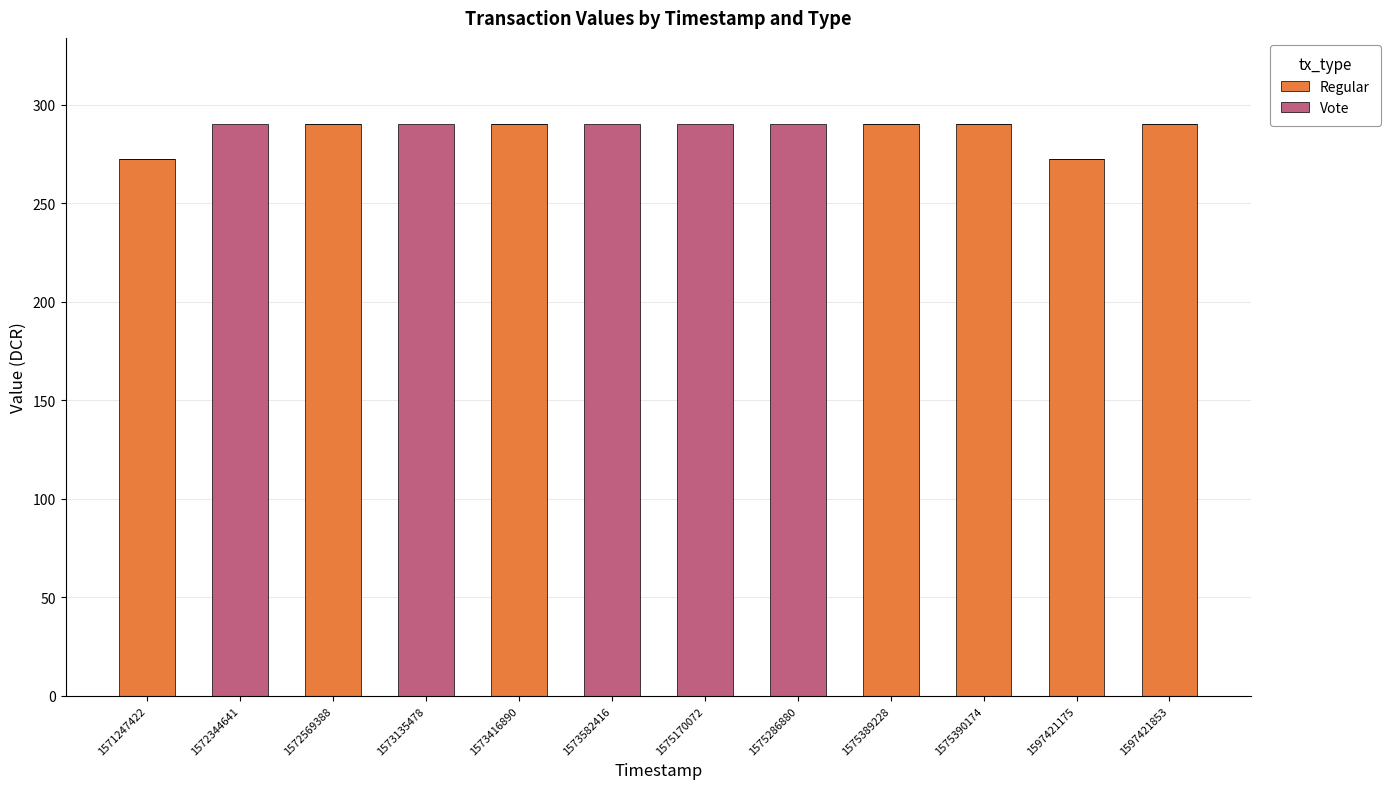

True or false: Regular has a value of -189.8 at 1573135478.

False